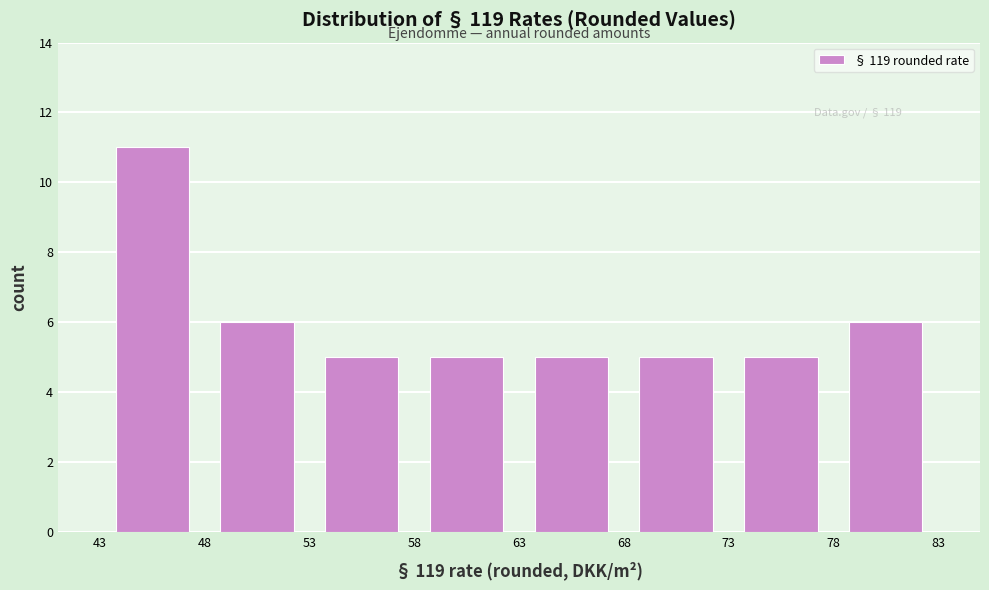

Which range on the x-axis has the tallest bar?

43 to 48